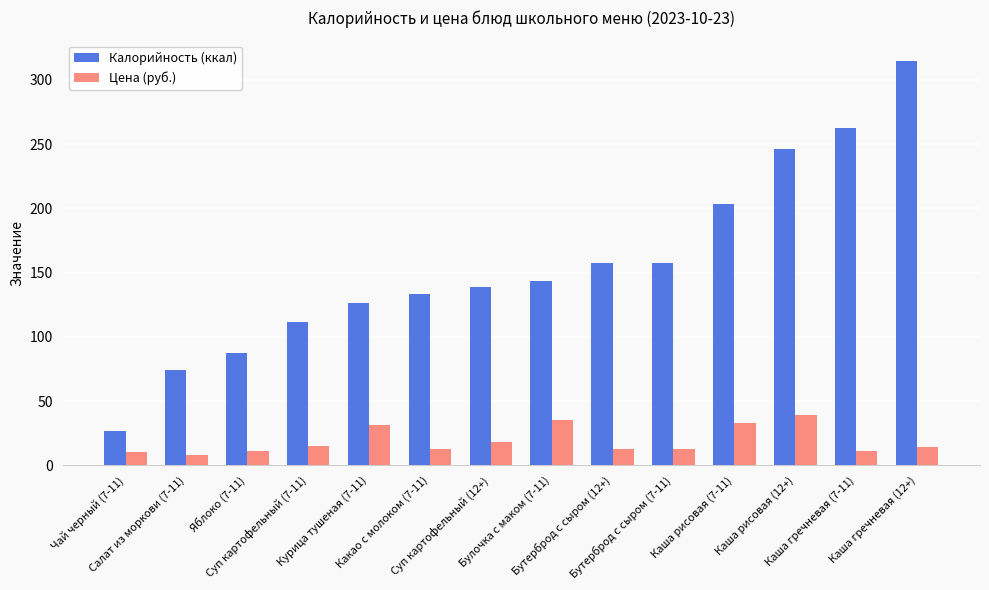

At how many categories does at least one series exceed 302?

1